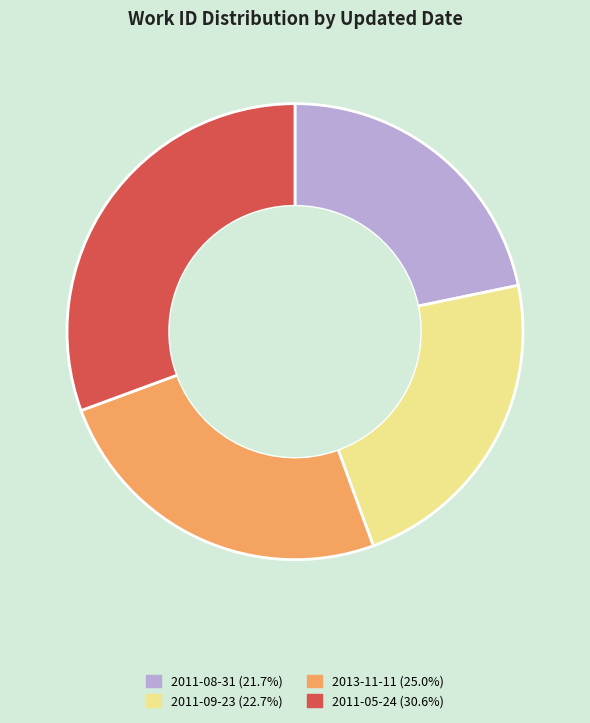

Combined, do 2013-11-11 and 2011-05-24 account for over 50%?

Yes